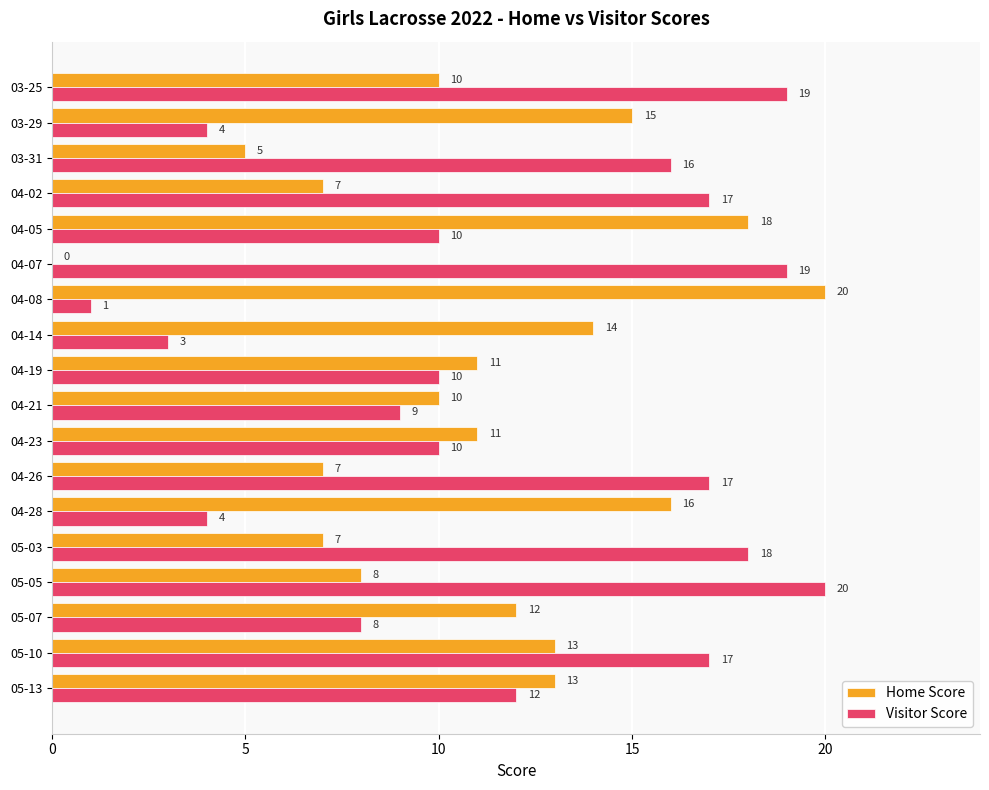

At which category is the sum across all series the highest?

05-10